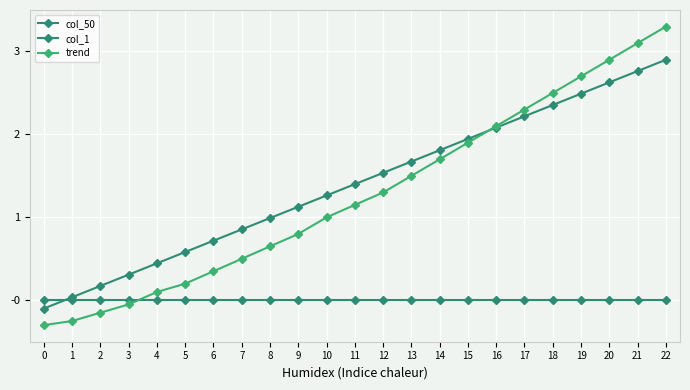

What is the value of the trend point at the 16th from the left?

1.9